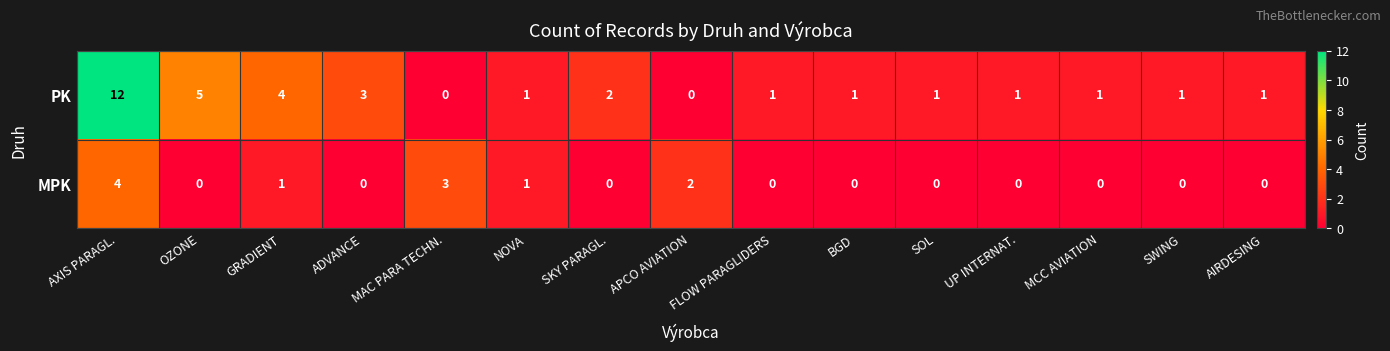

Which series has the largest total across all categories?

PK